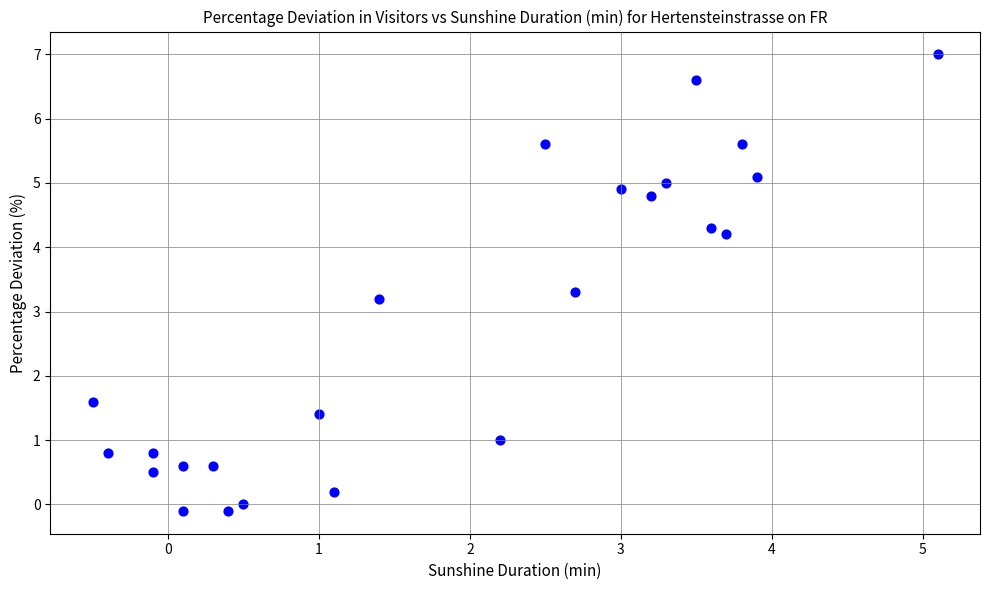

What is the range of X values (max minus min)?

5.6